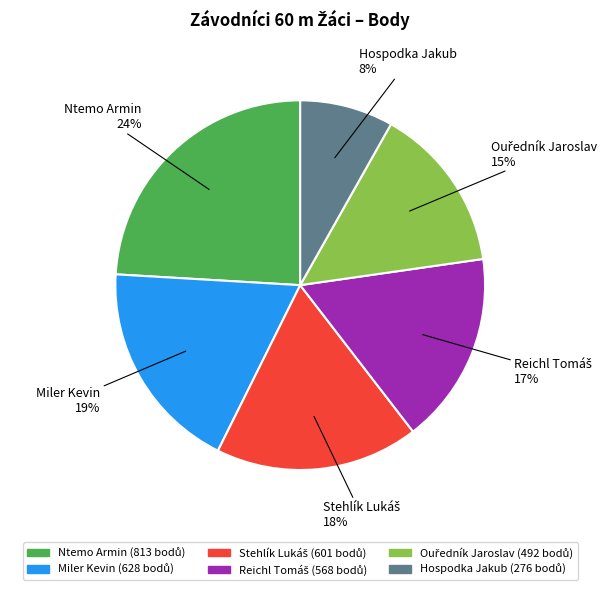

Which category has the smallest portion of the pie?

Hospodka Jakub